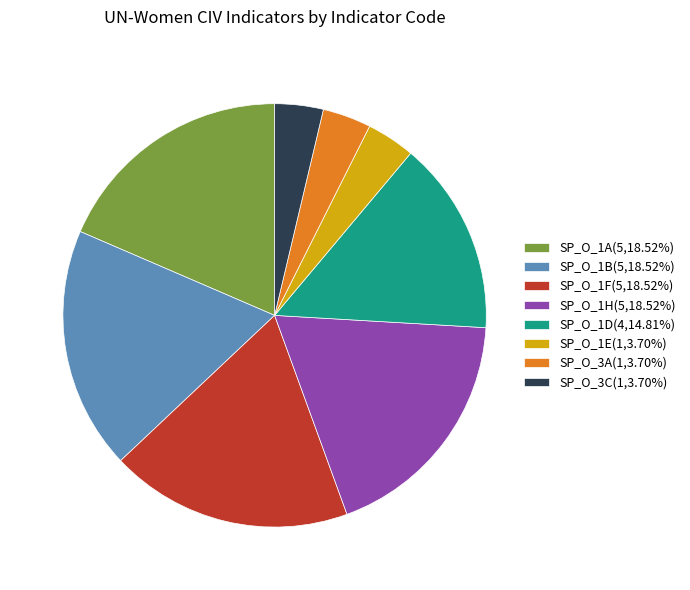

How many segments does this pie chart have?

8